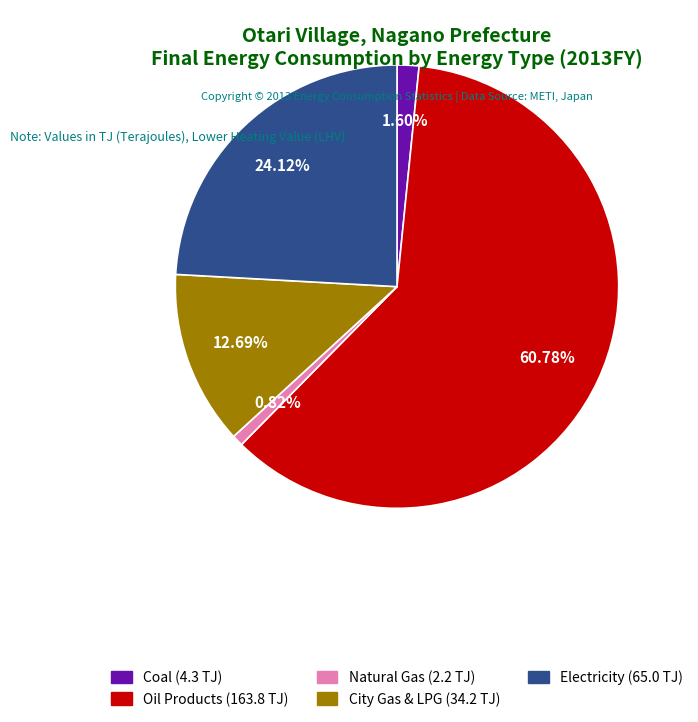

Rank the categories by value from lowest to highest.

Natural Gas, Coal, City Gas & LPG, Electricity, Oil Products